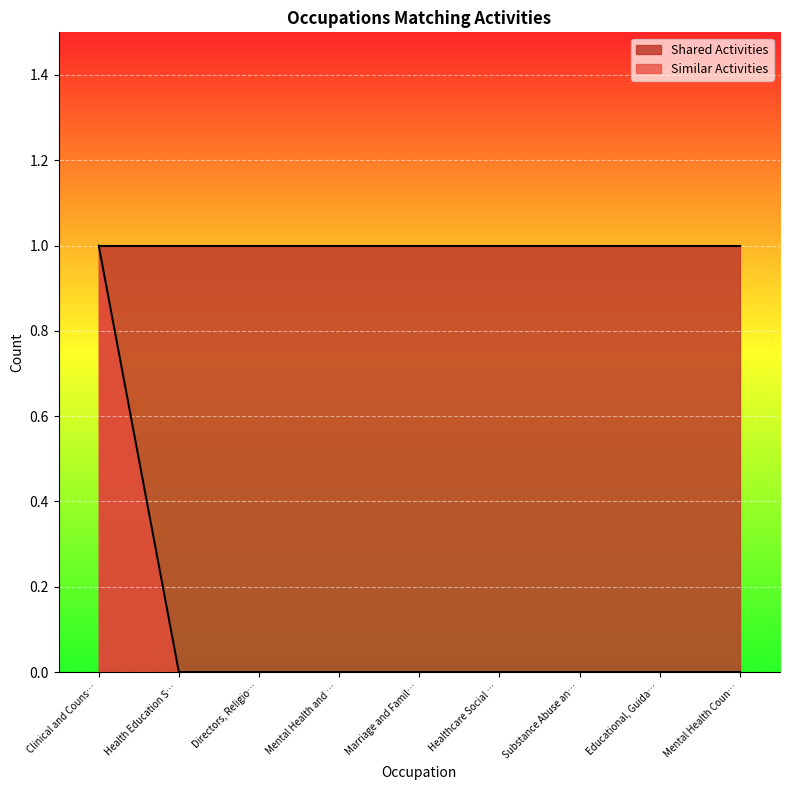

Does the chart display data point markers on the line(s)?

No